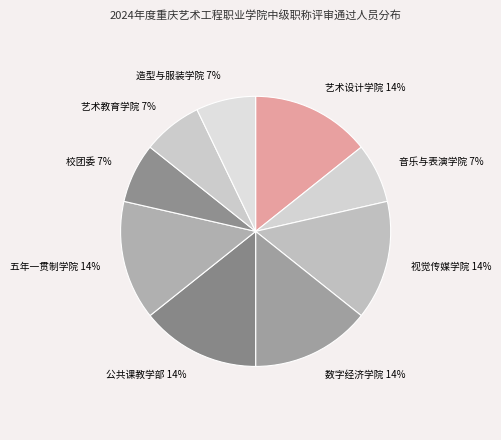

Count the number of slices in the pie.

9